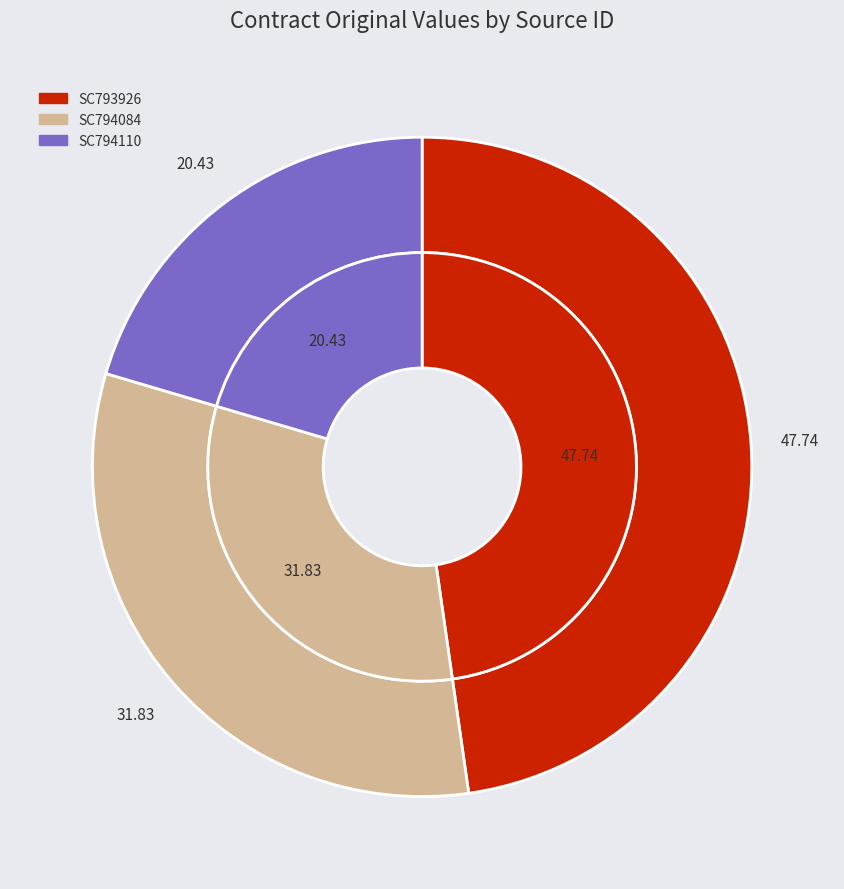

To the nearest percent, what is the average slice percentage?

33%